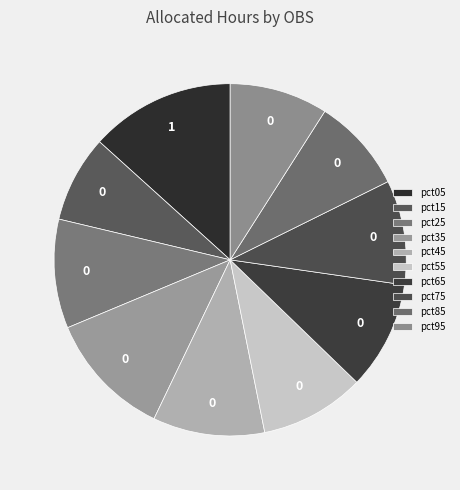

Count the number of slices in the pie.

10